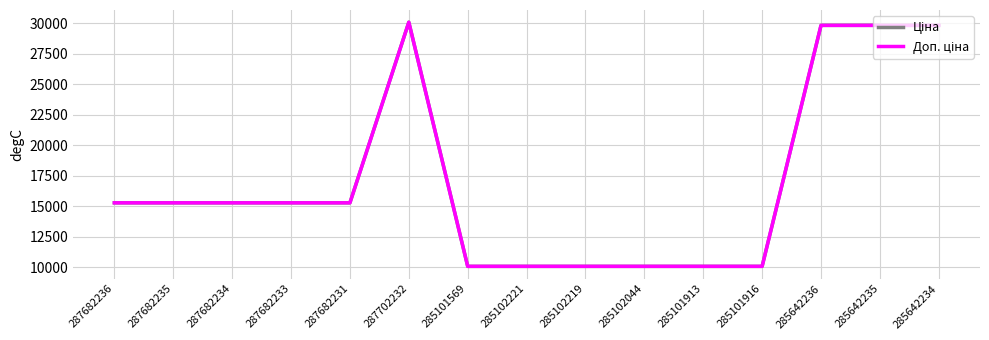

How many lines are shown in the chart?

2